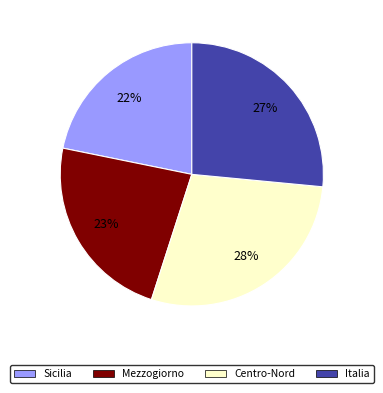

Count the number of slices in the pie.

4